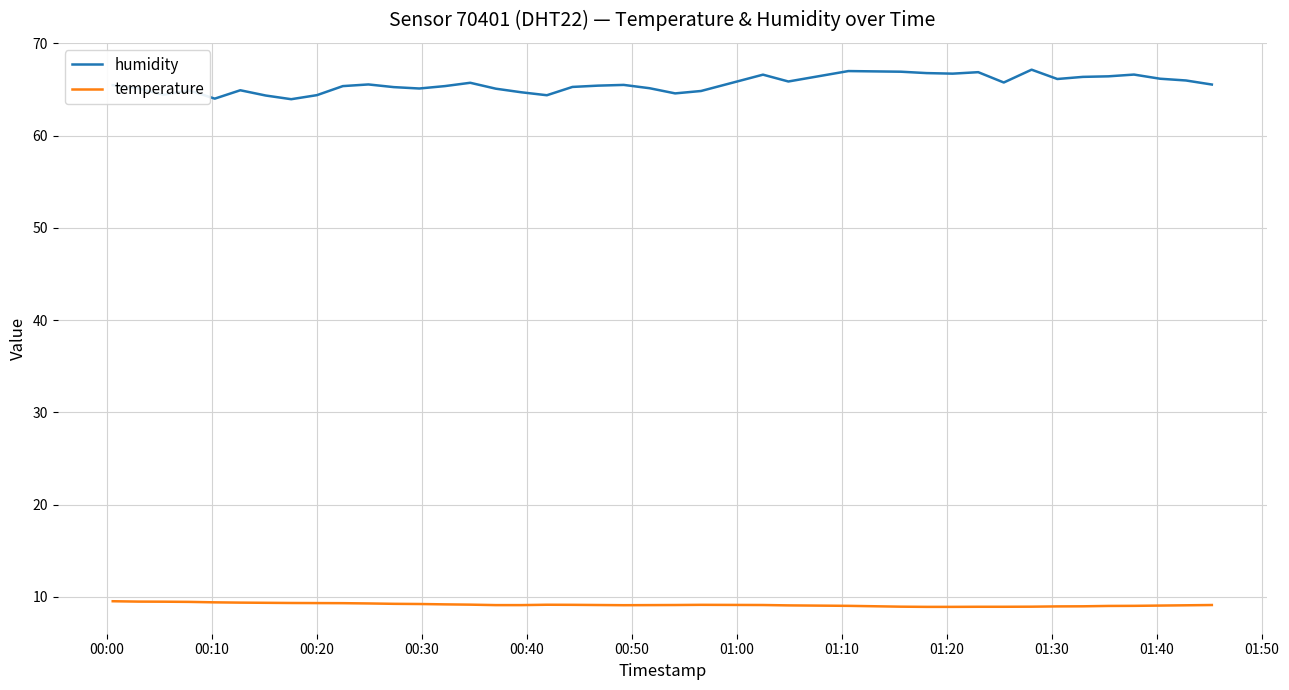

Which series has the largest range (max minus min)?

humidity